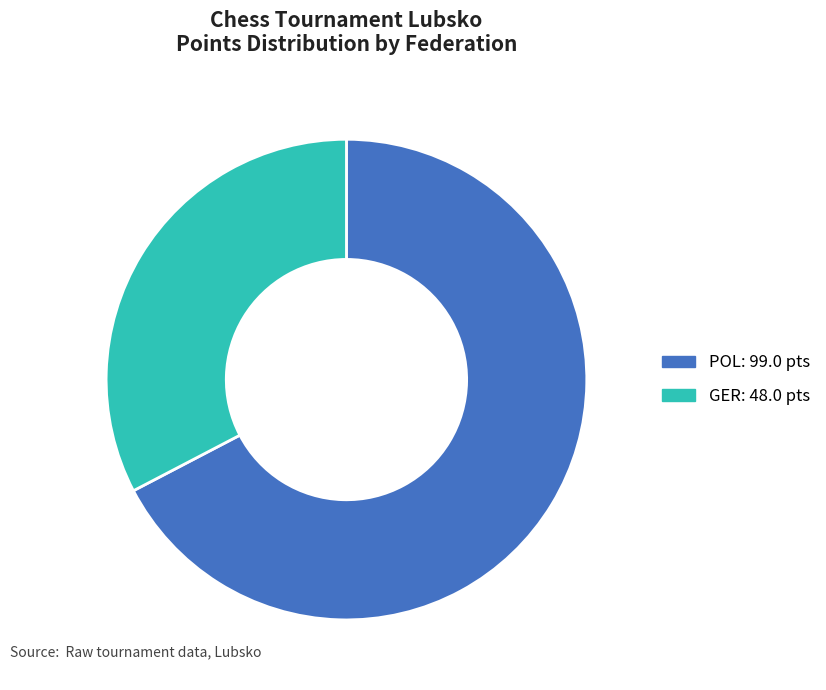

Is there any slice that represents more than half of the pie?

Yes